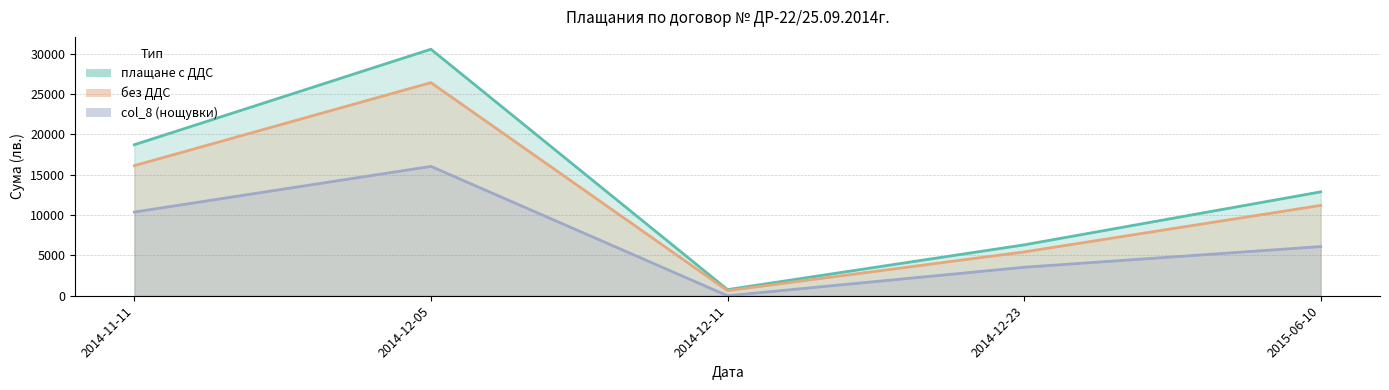

How many interior local peaks does the col_8 (нощувки) series have?

1